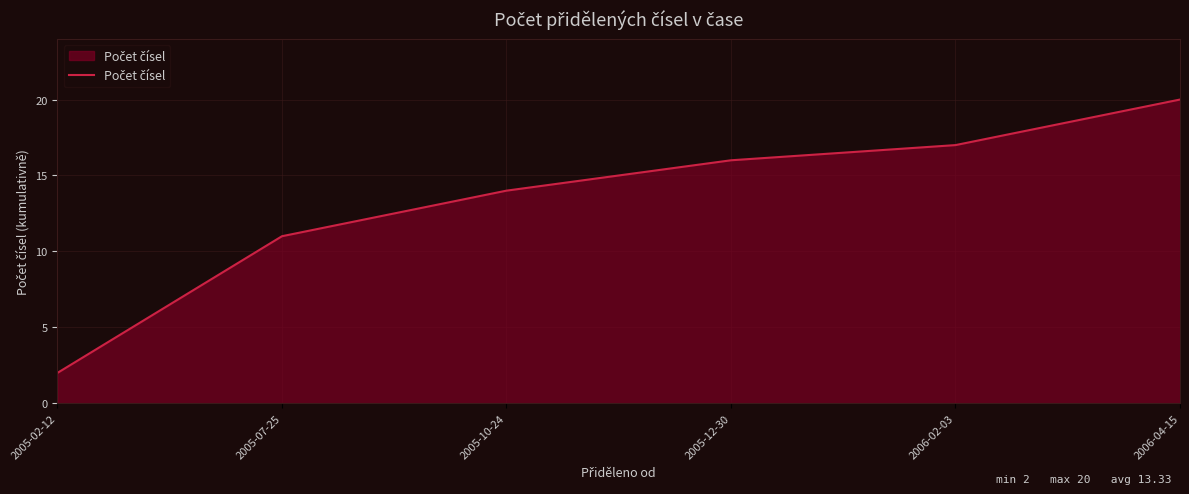

Count the number of data series in this chart.

1